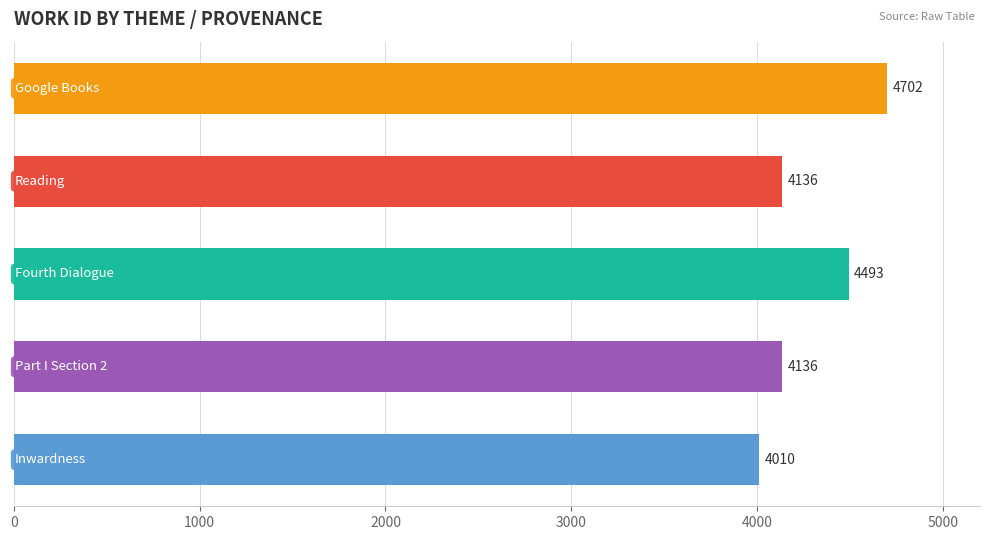

How many values are between 4136 and 4493?

3